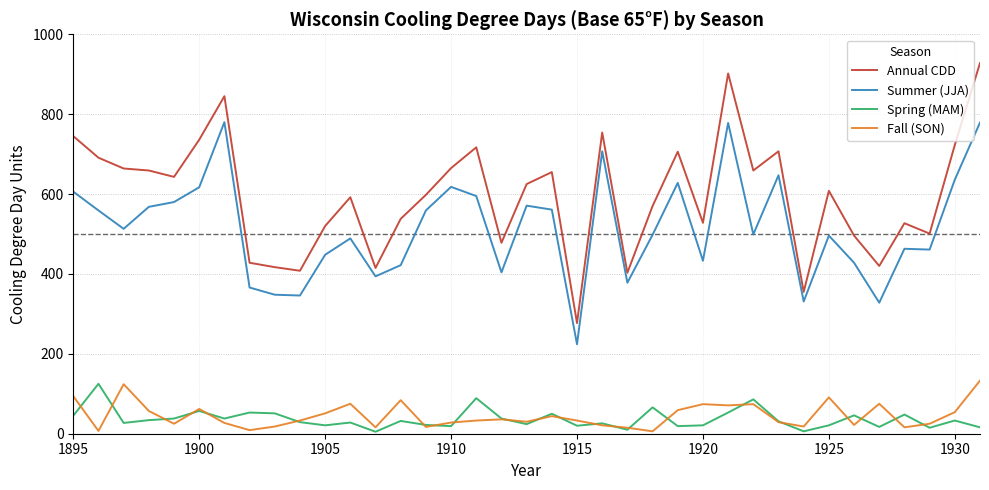

True or false: Spring (MAM) and Summer (JJA) intersect in this chart.

False